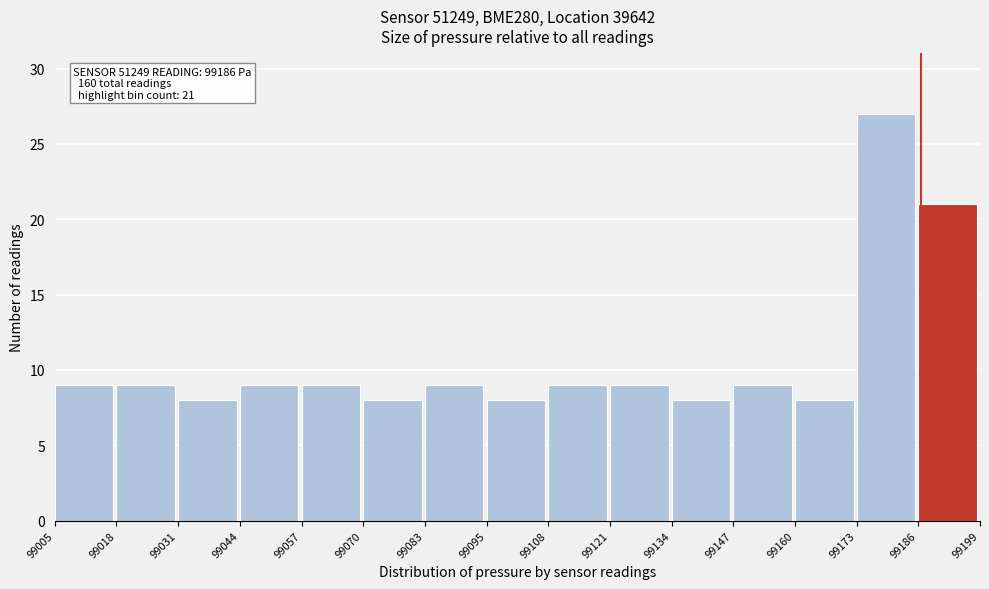

Over which range of the x-axis is the bar tallest?

99173 to 99186